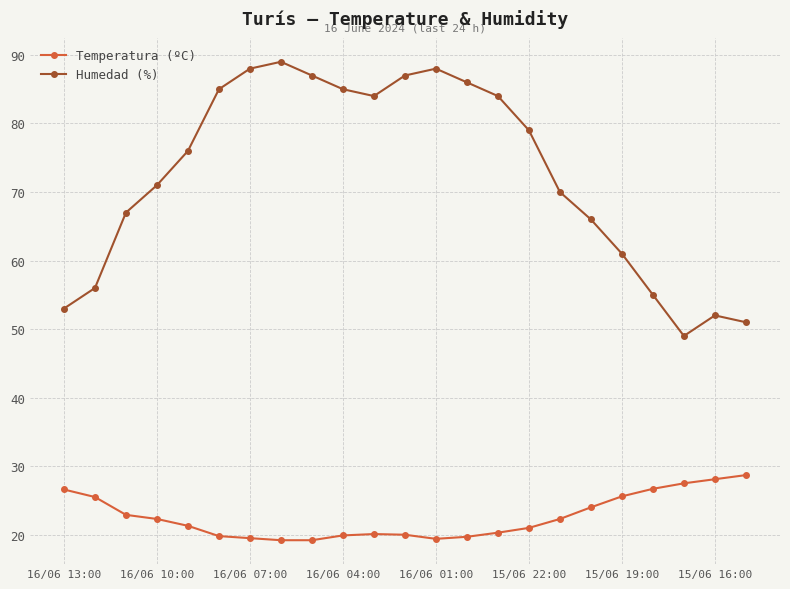

True or false: Temperatura (ºC) and Humedad (%) intersect in this chart.

False